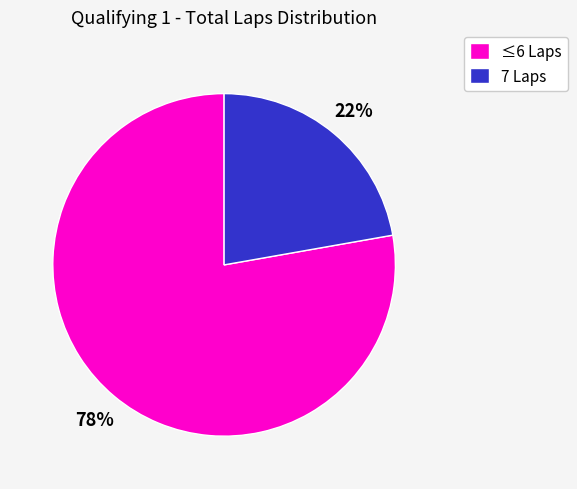

Do 7 Laps and ≤6 Laps together represent more than half of the pie?

Yes